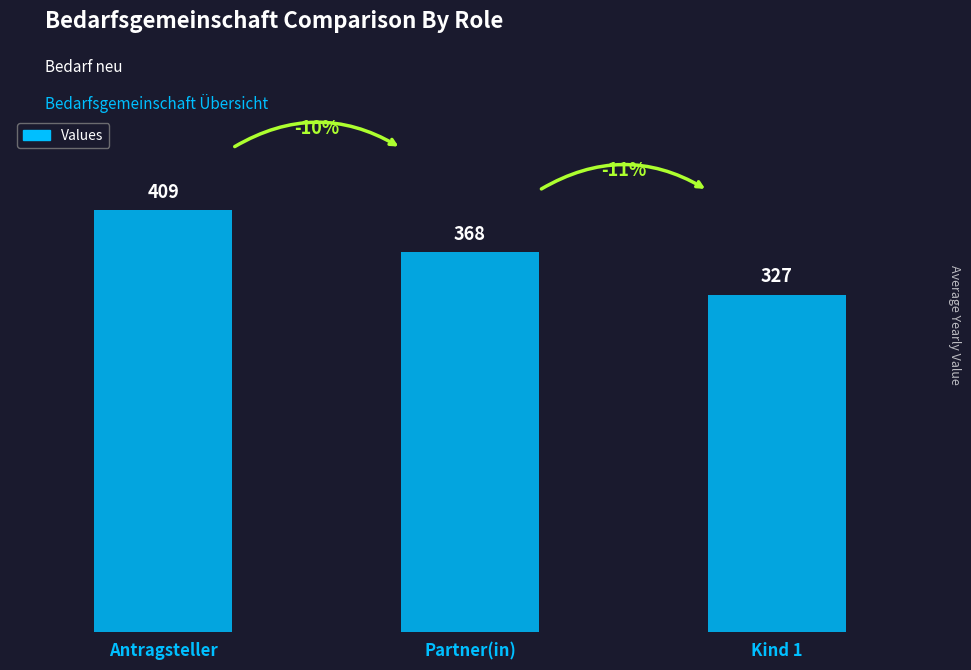

What is the label of the 1st bar from the left?

Antragsteller